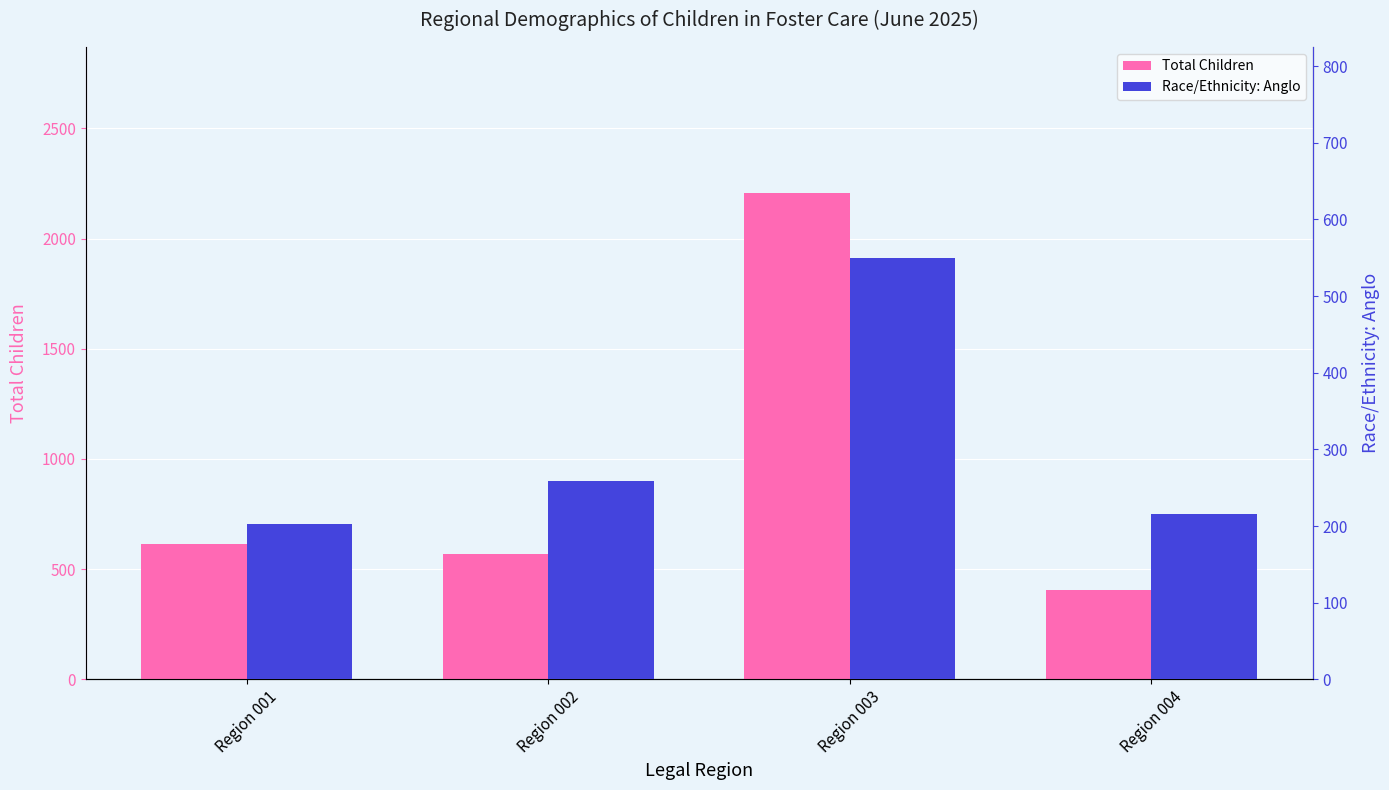

What is the lowest value of the Total Children series?

407